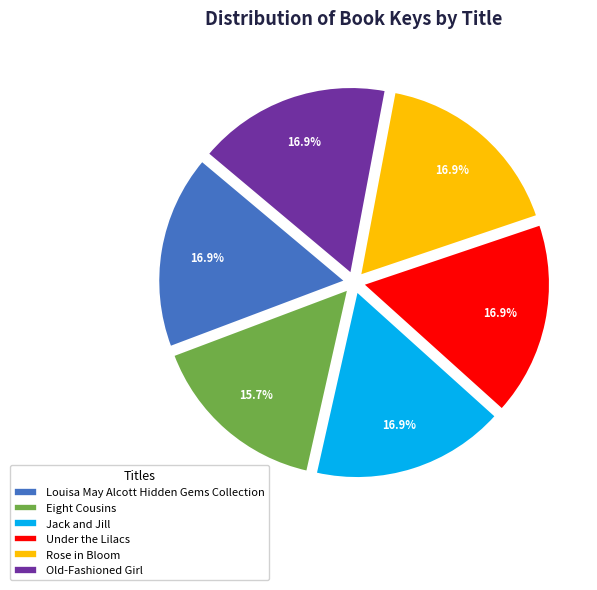

The Old-Fashioned Girl slice represents 17% of the pie. True or false?

True